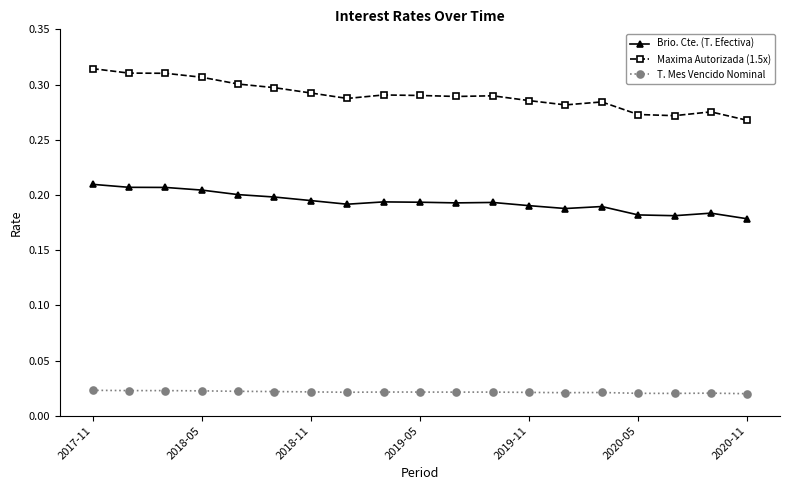

True or false: Maxima Autorizada (1.5x) and T. Mes Vencido Nominal cross at least once.

False